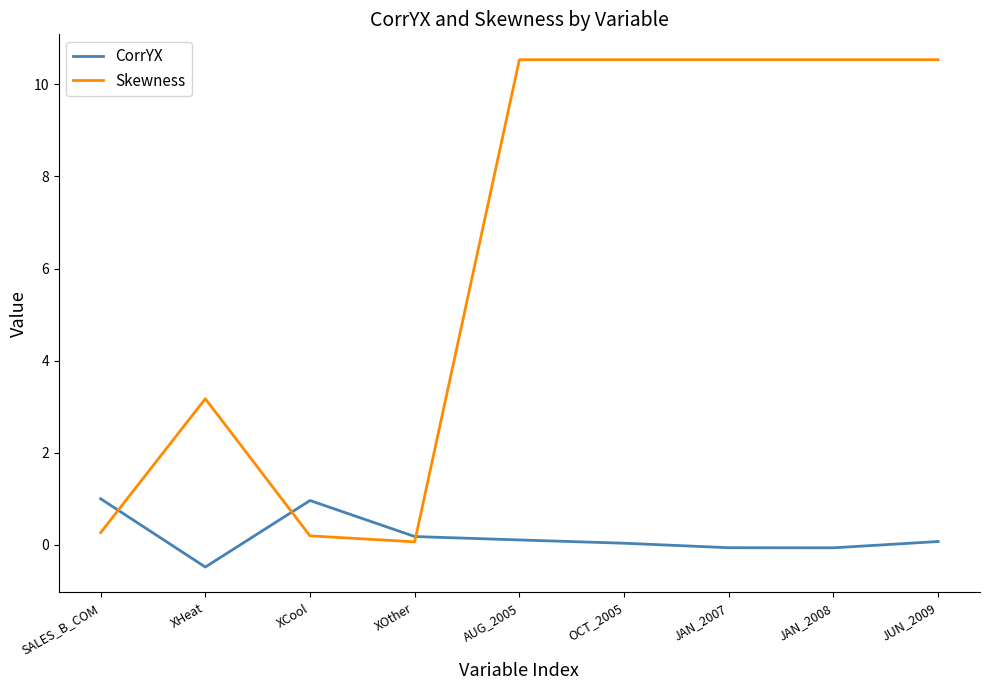

True or false: CorrYX and Skewness cross at least once.

True